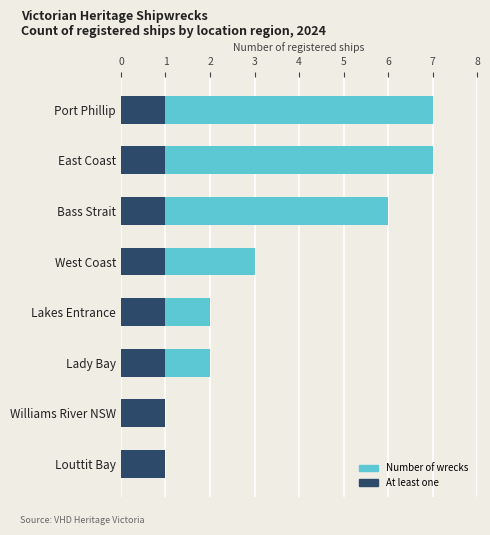

The chart shows a value of 7 at 1. True or false?

True